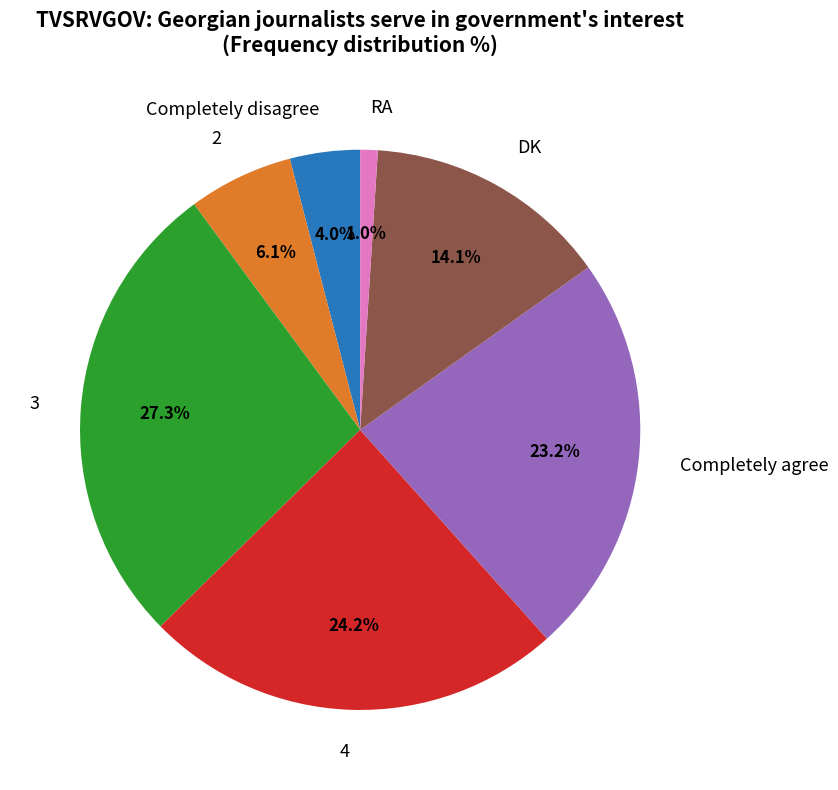

Between Completely disagree and Completely agree, which is larger?

Completely agree